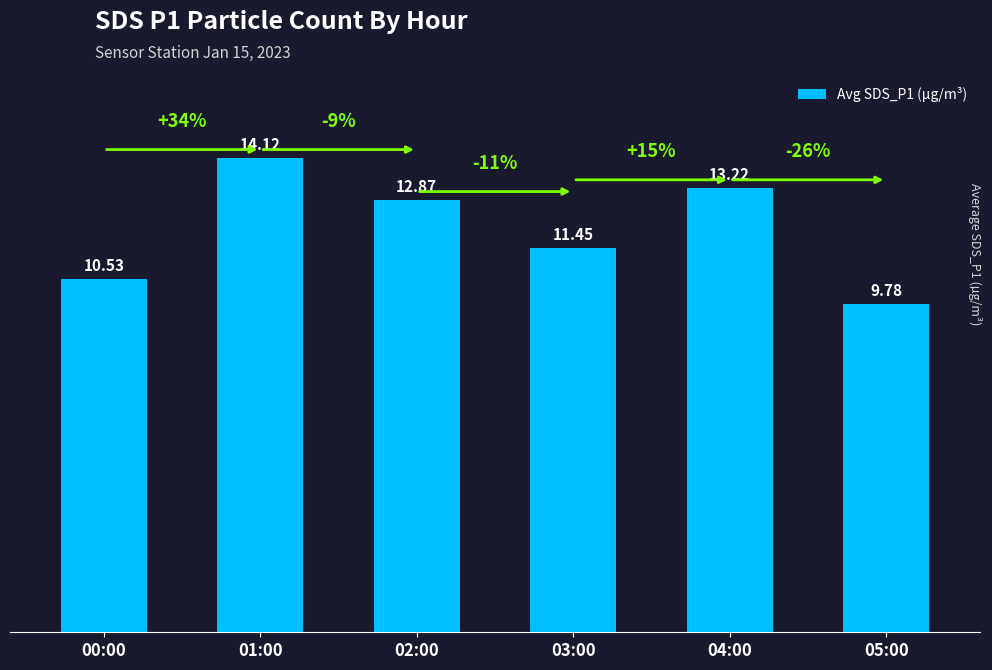

Approximately how many times larger is the value at 04:00 compared to 05:00?

1.4